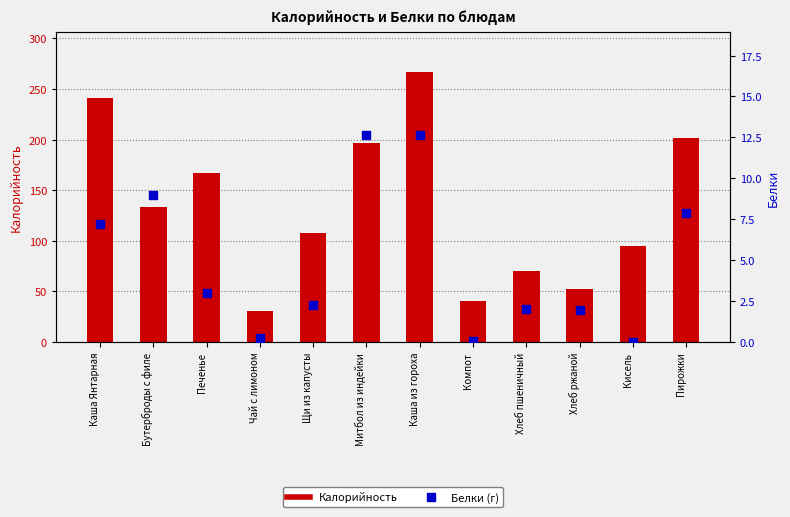

At how many categories does at least one series exceed 65?

9